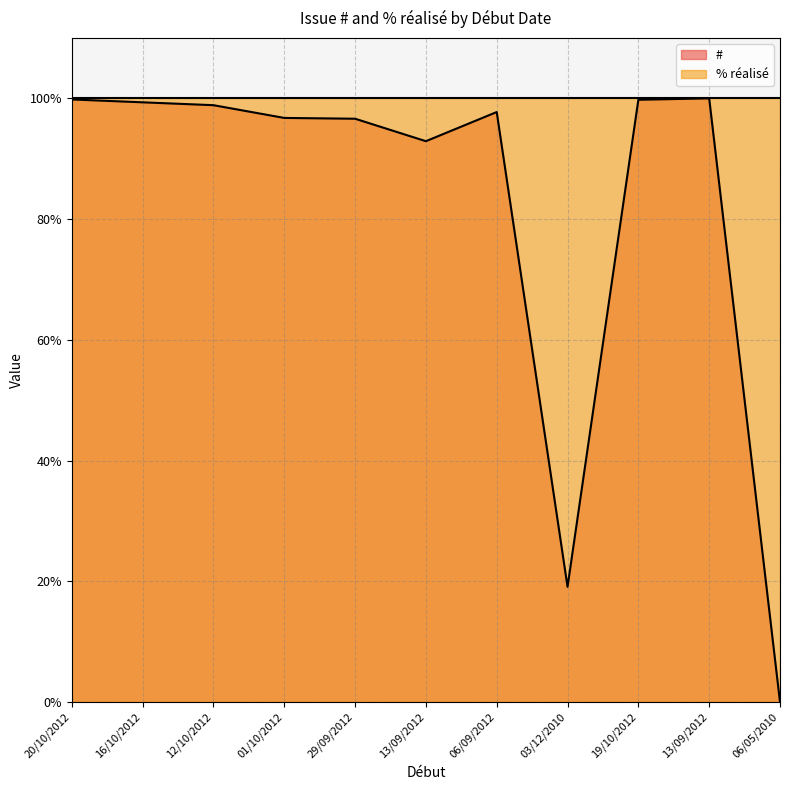

What is the label of the 3rd point from the left?

12/10/2012